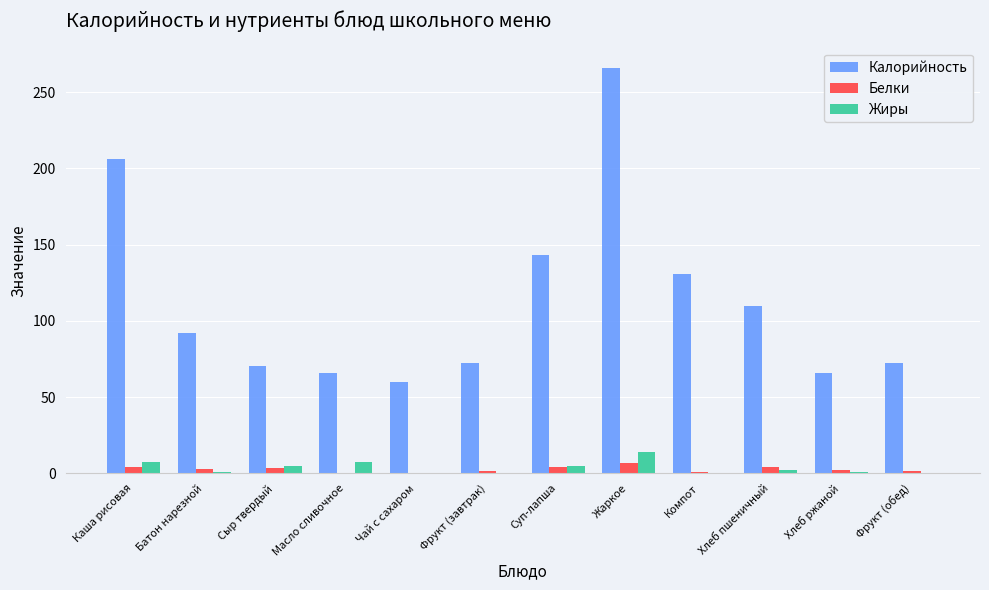

Which series changed the most between Масло сливочное and Жаркое?

Калорийность